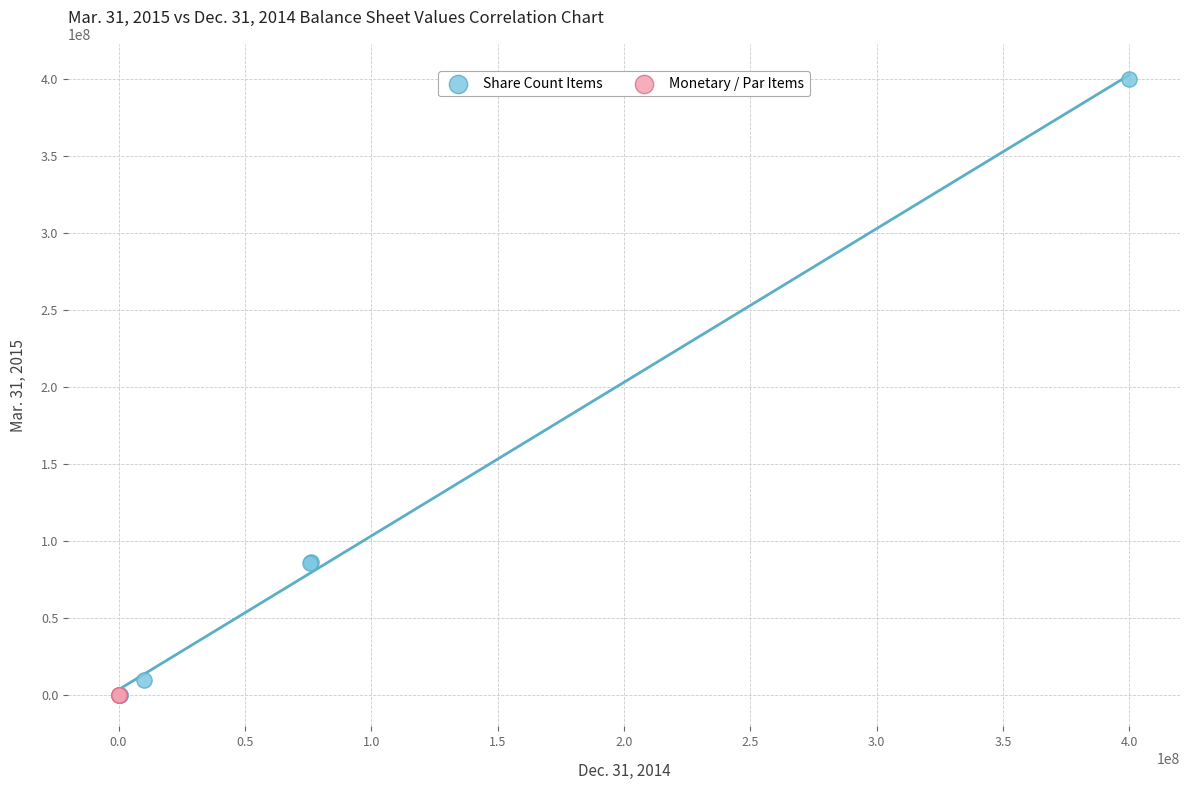

Which series has the widest spread of Y values?

Share Count Items